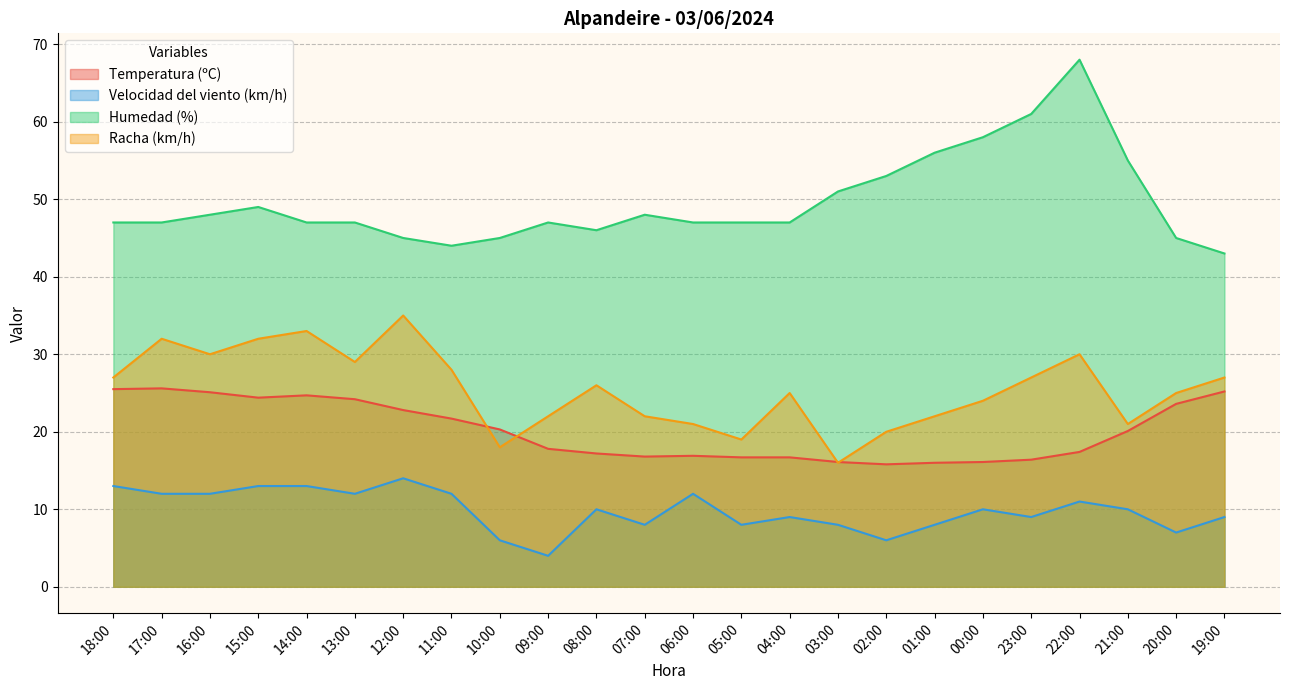

What is the label of the 7th point from the left?

12:00